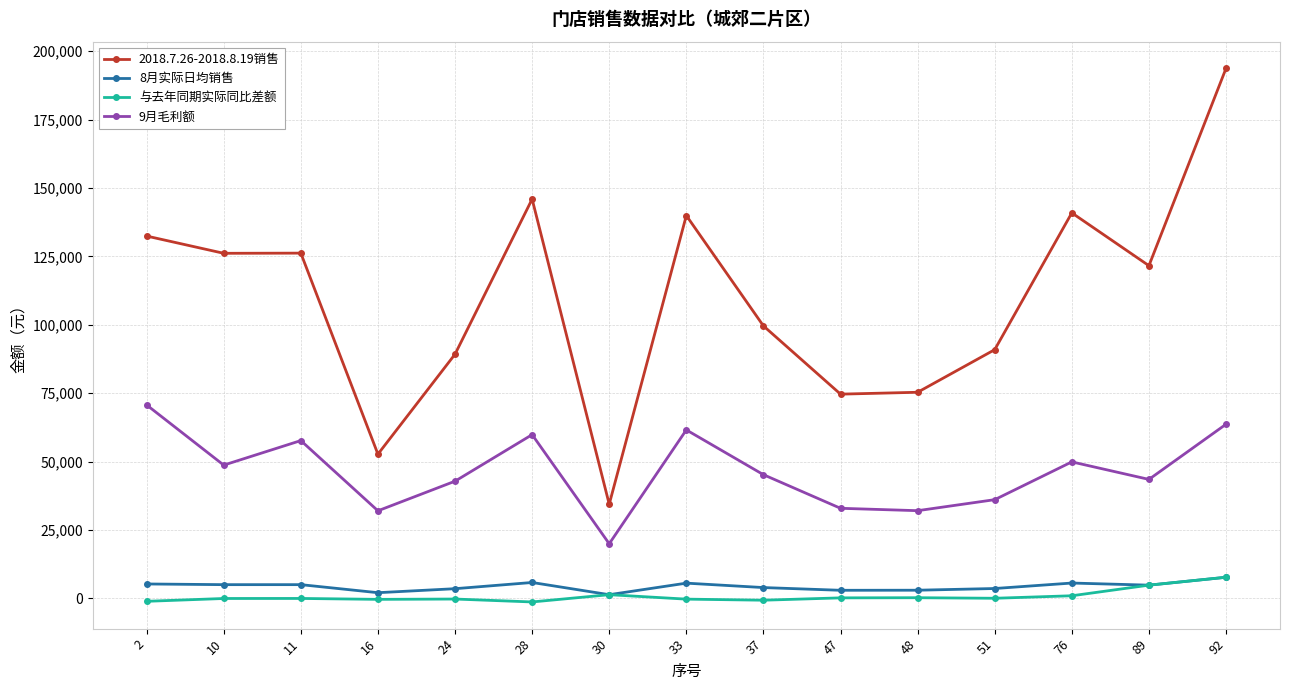

Is it true that 9月毛利额 equals 49914.3 at 76?

True